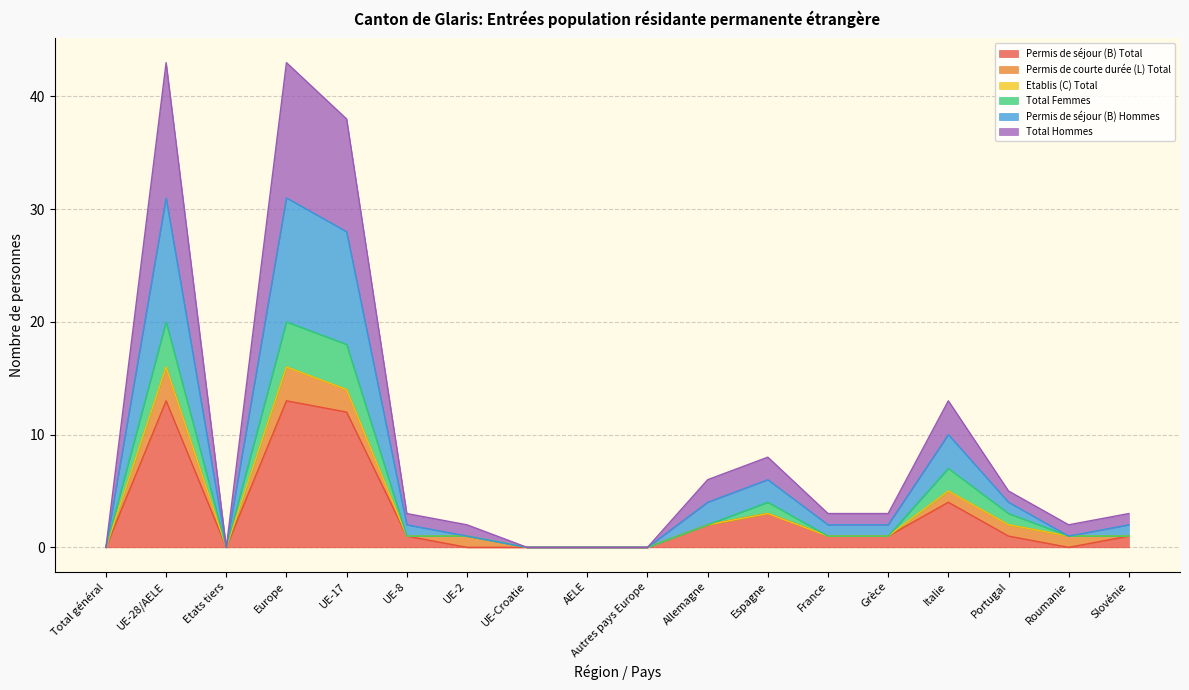

What position from the right is Portugal?

3